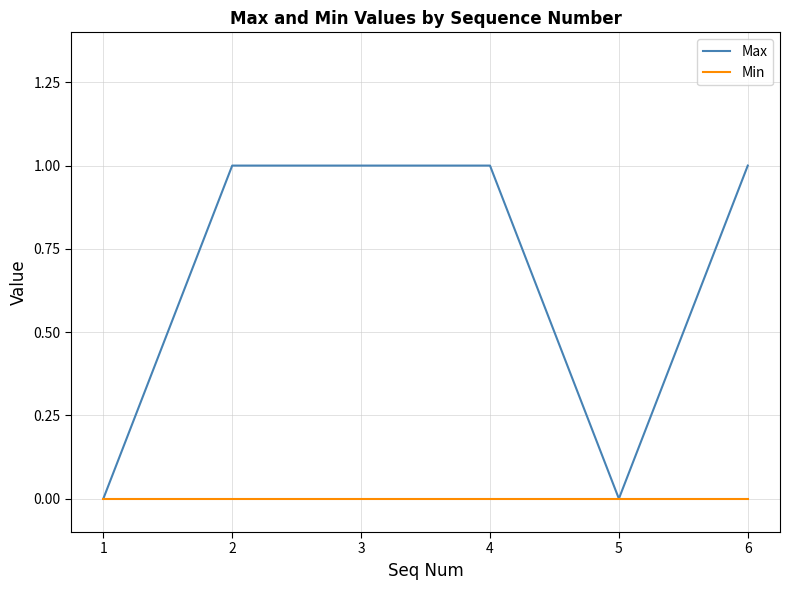

What is the difference between the highest and lowest values at 3?

1